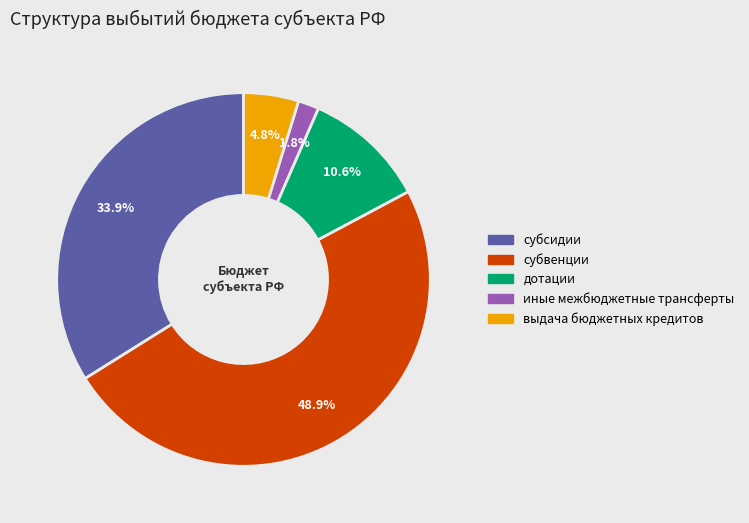

What is the total percentage of субсидии and иные межбюджетные трансферты?

35.7%